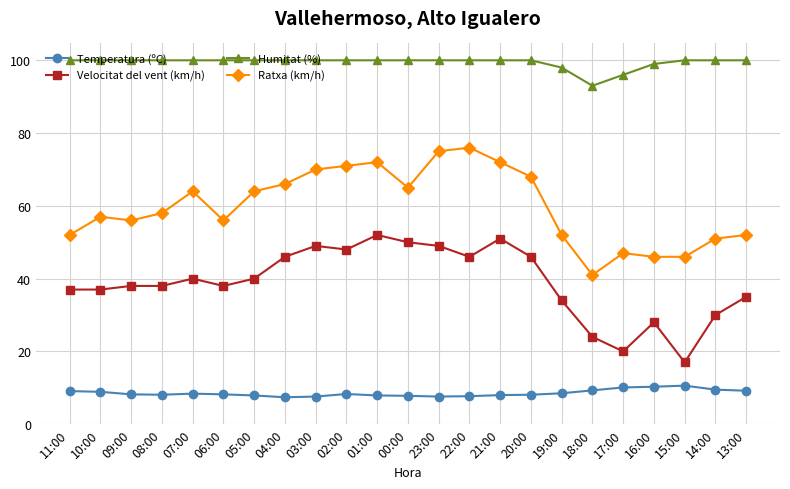

Between 03:00 and 17:00, which series saw the biggest shift?

Velocitat del vent (km/h)